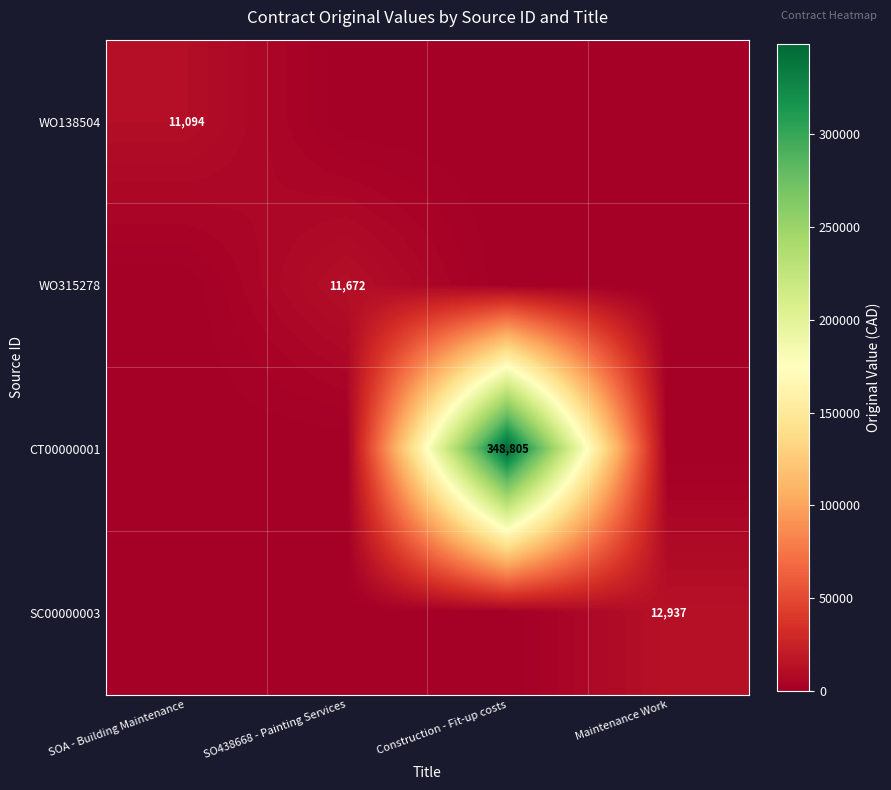

The WO138504 series shows 16248 at SOA - Building Maintenance. True or false?

False